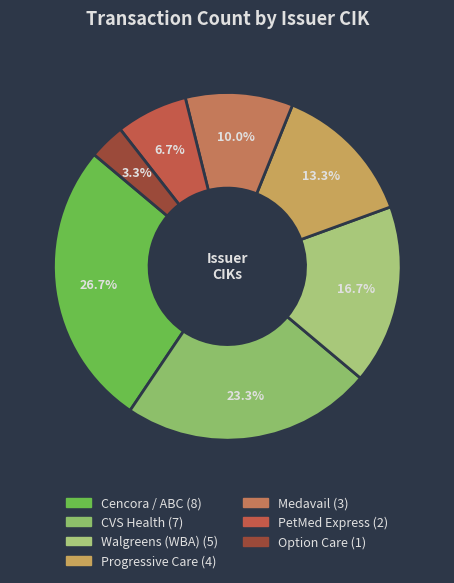

How many slices are in this pie chart?

7